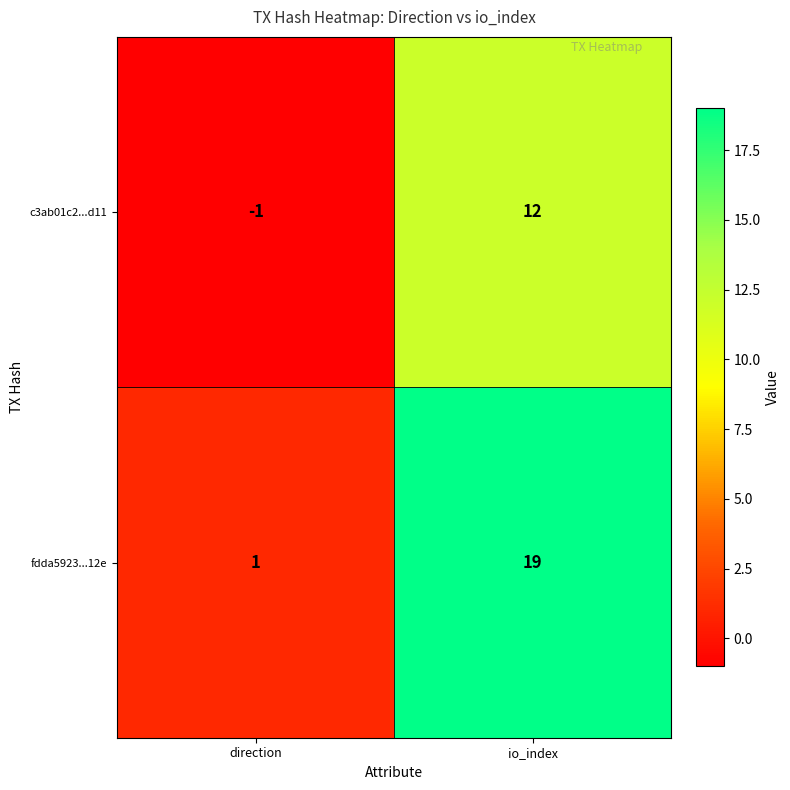

Which series changed the most between direction and io_index?

fdda5923...12e